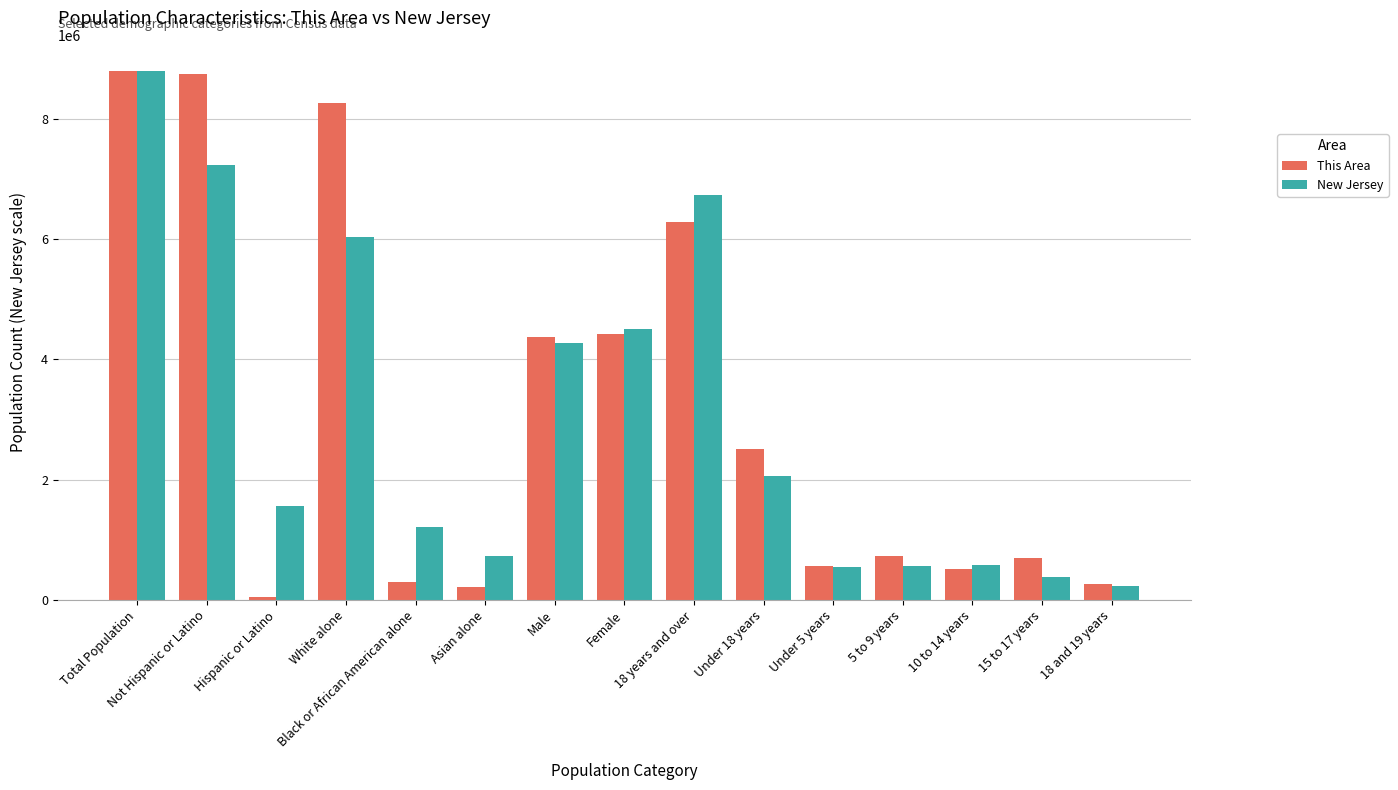

At which category is the sum across all series the highest?

Total Population